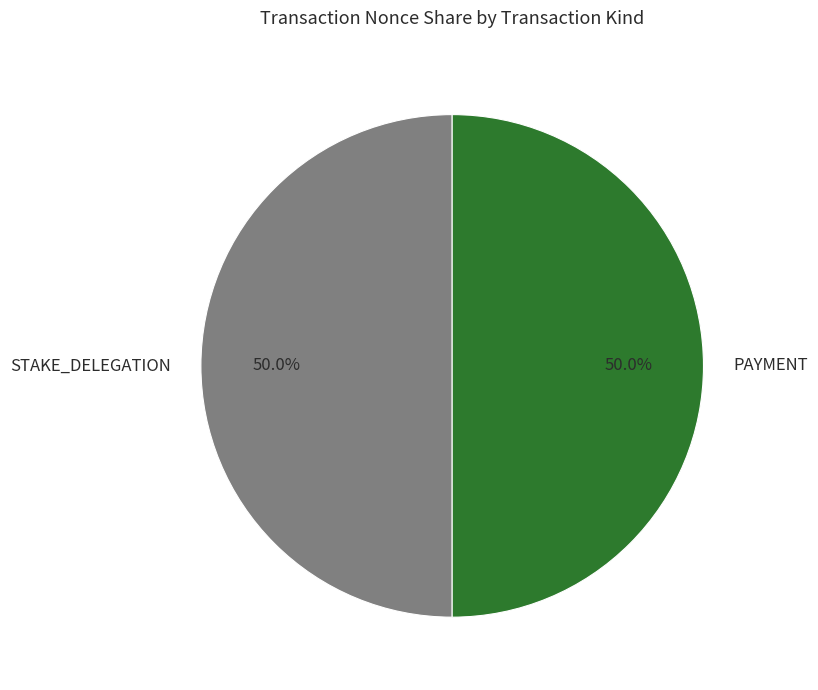

What is the ratio of the value at STAKE_DELEGATION to the value at PAYMENT?

1.0